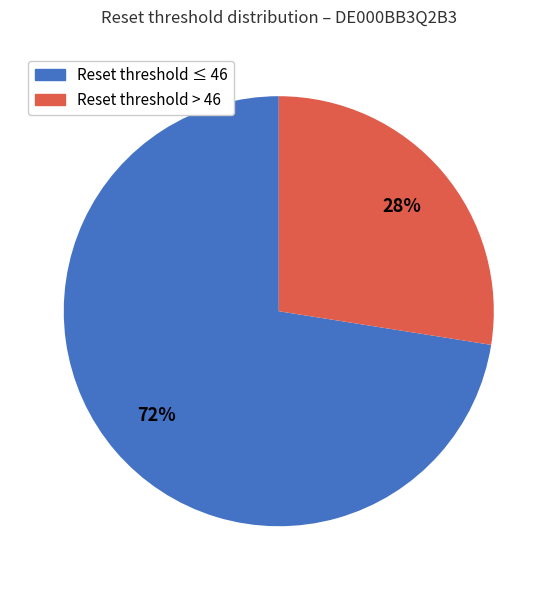

To the nearest percent, what is the average slice percentage?

50%